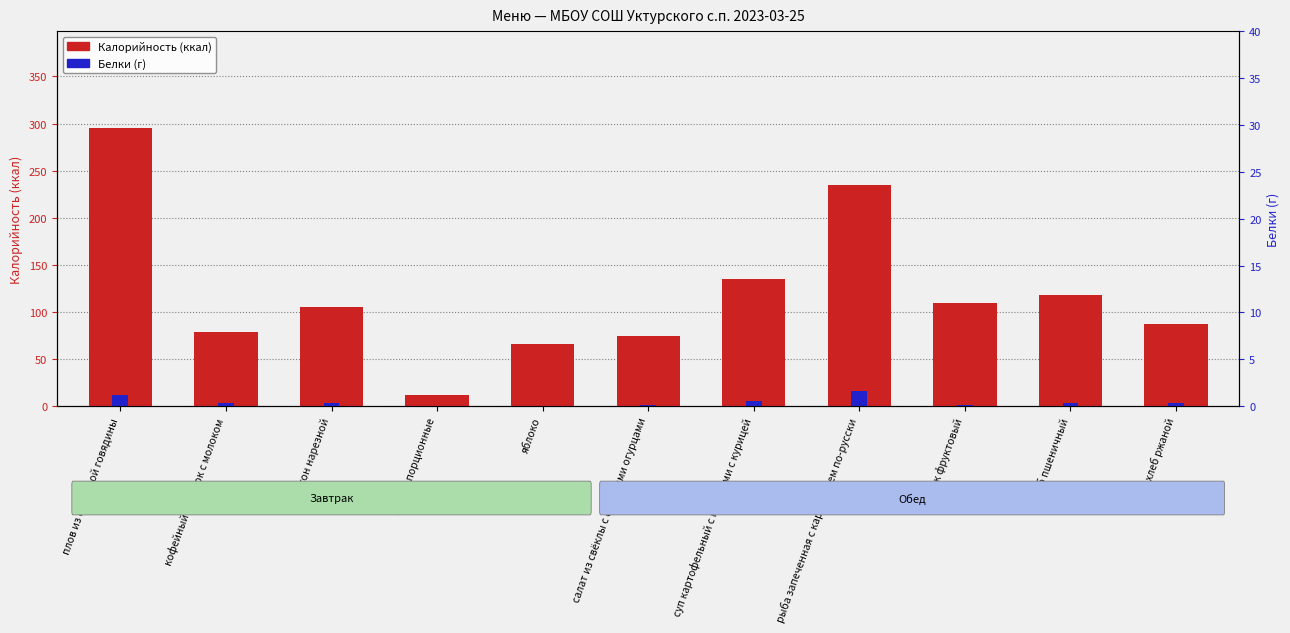

How many bars are there in each group?

2